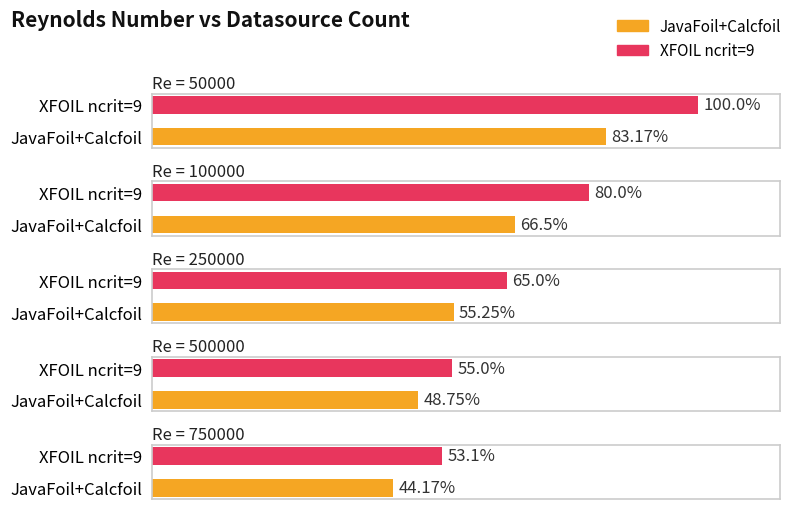

At which label is JavaFoil+Calcfoil closest to 400000?

500000